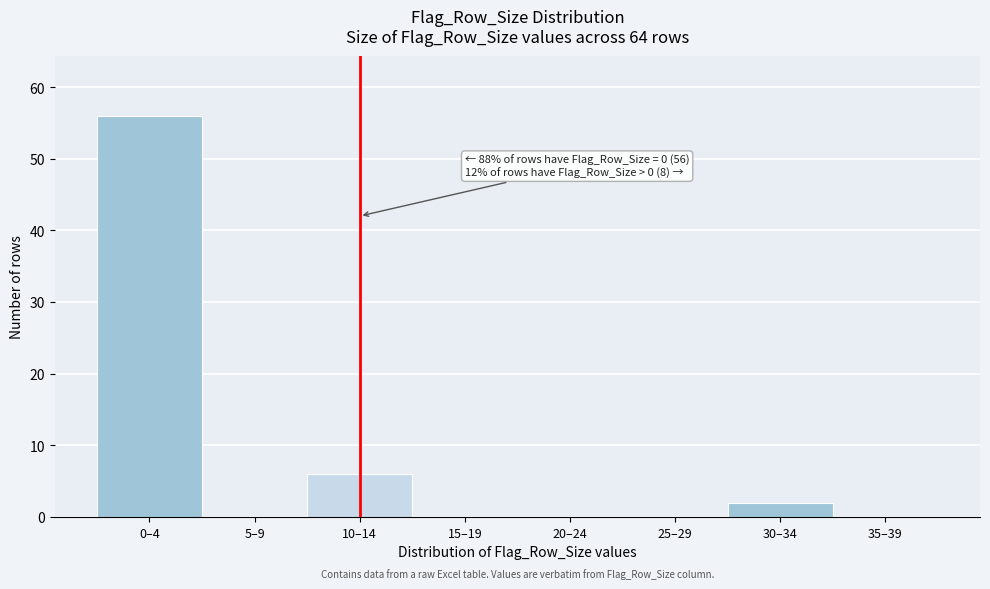

Reading right to left, extract all data points from this chart.

35–39=0	30–34=2	25–29=0	20–24=0	15–19=0	10–14=6	5–9=0	0–4=56